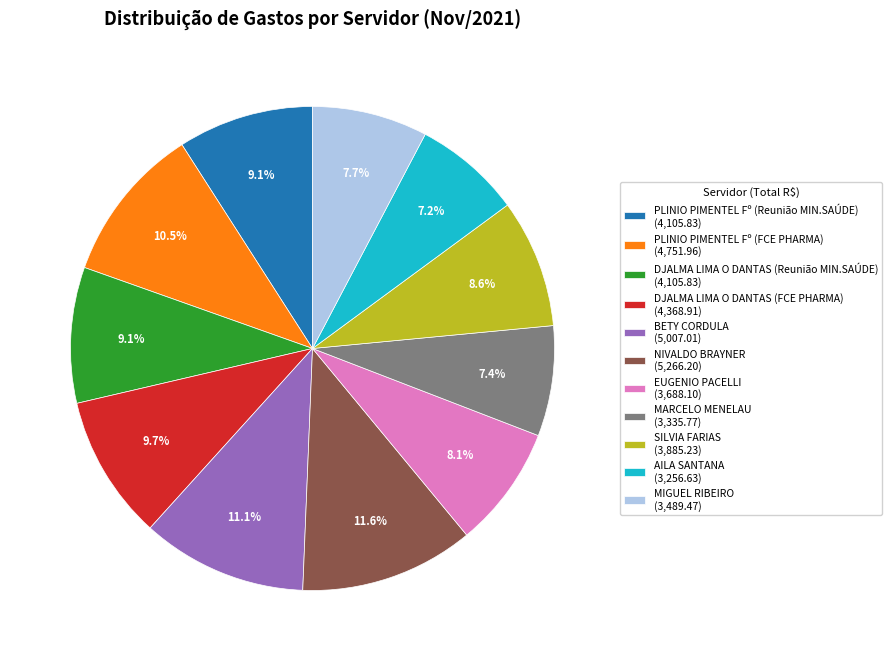

Approximately how many times larger is the value at DJALMA LIMA O DANTAS (FCE PHARMA) (4,368.91) compared to BETY CORDULA (5,007.01)?

0.9